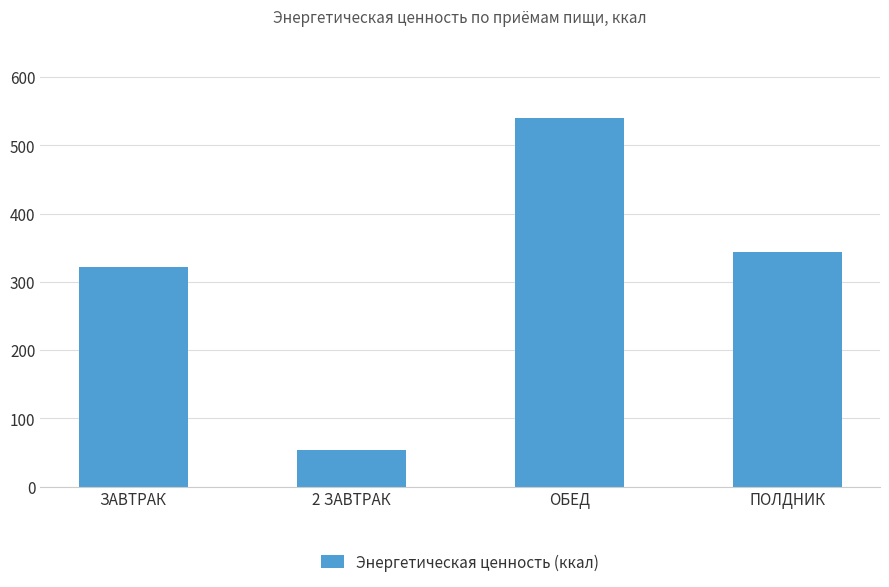

What is the minimum value shown in the chart?

53.7